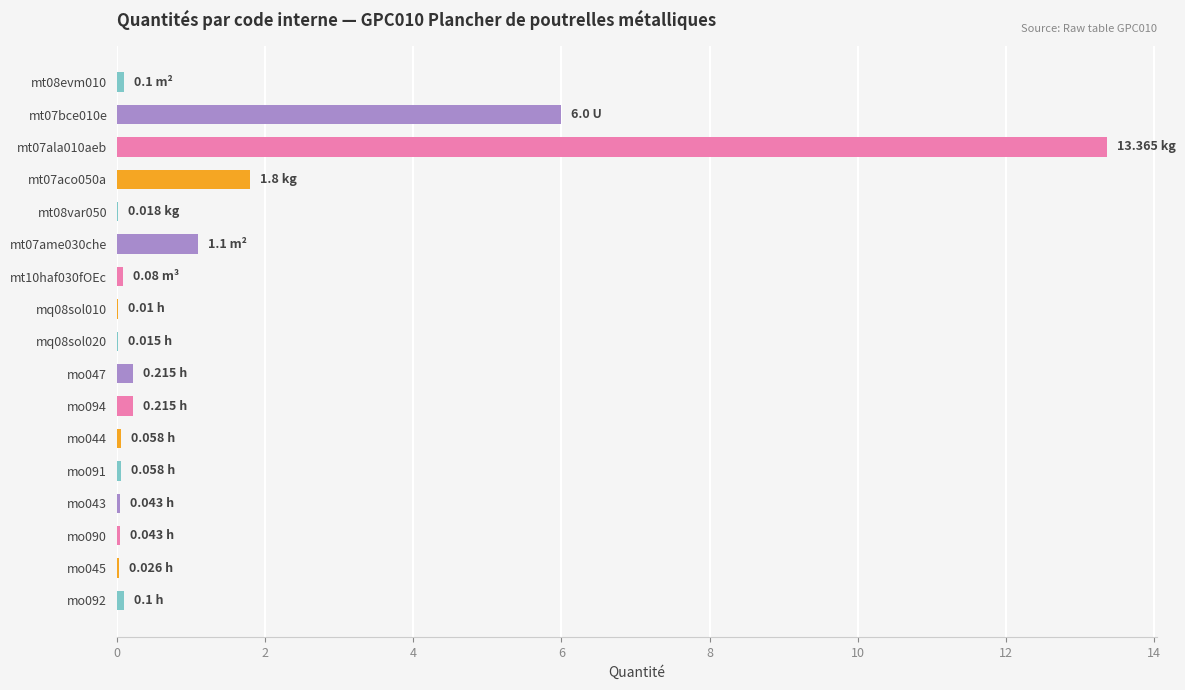

Where is the data nearest to the value 6?

mt07bce010e